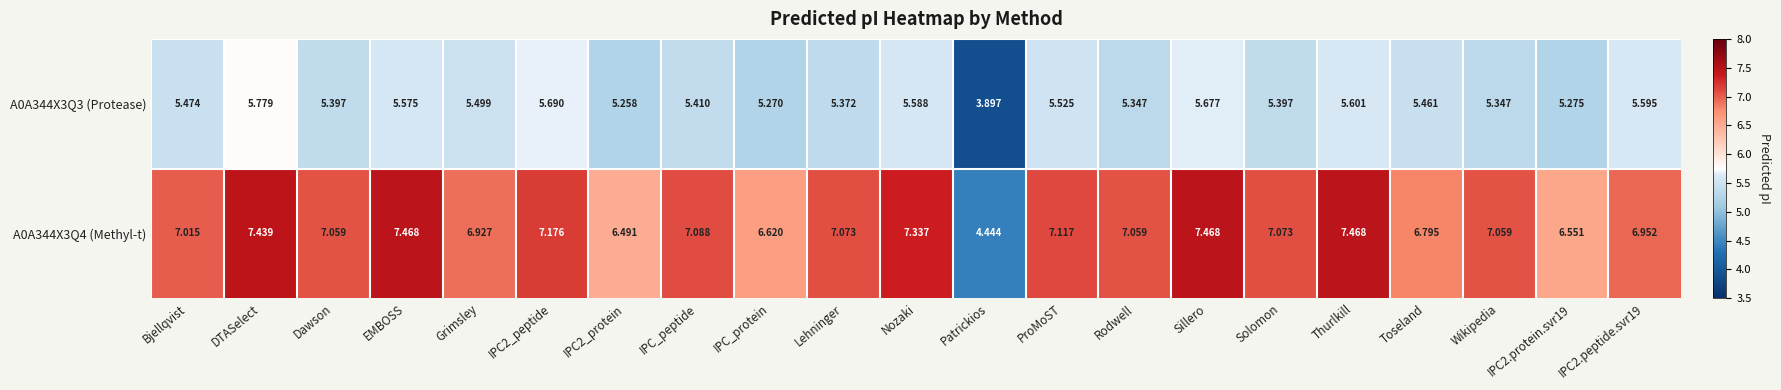

Which category has the highest value in the A0A344X3Q3 (Protease) series?

DTASelect